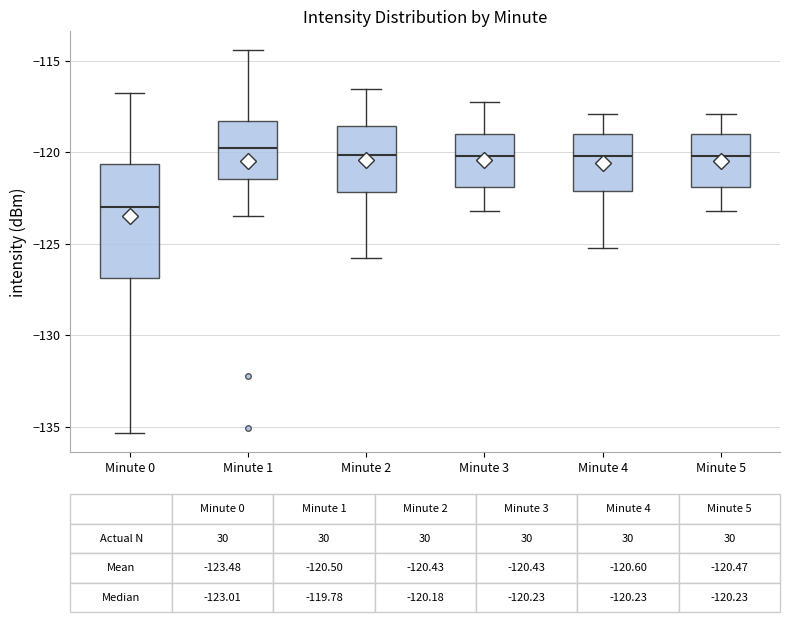

Which box is the tallest, from its lower edge to its upper edge?

Minute 0